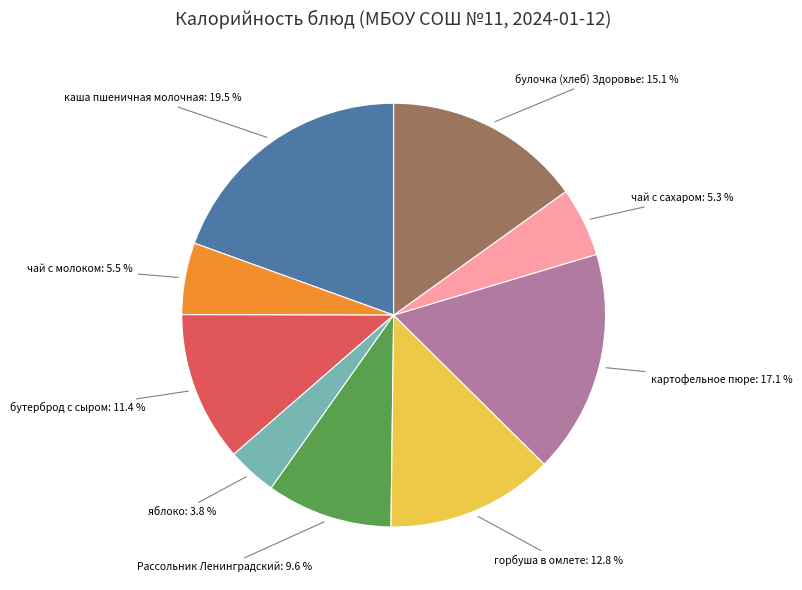

Does any single category account for the majority?

No